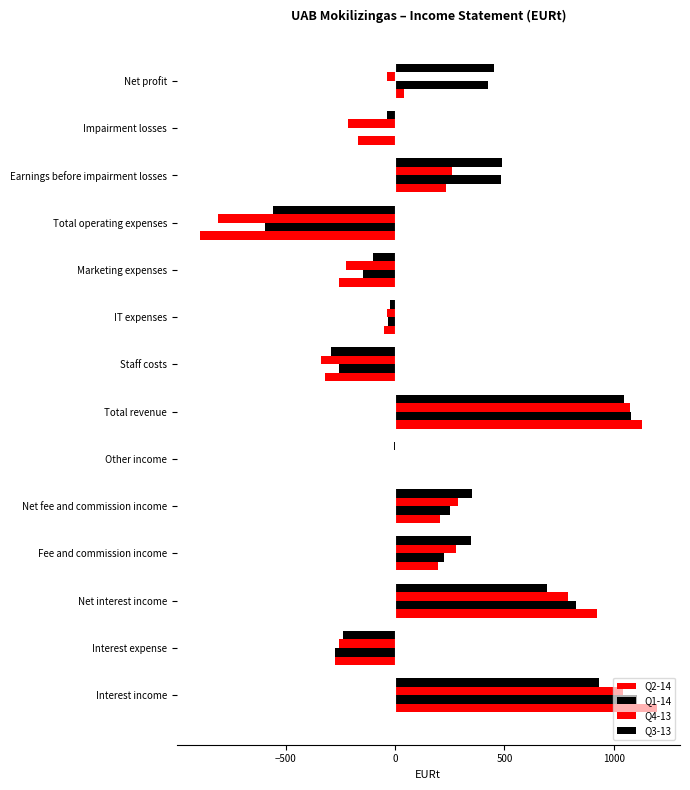

How many series are shown in this chart?

4